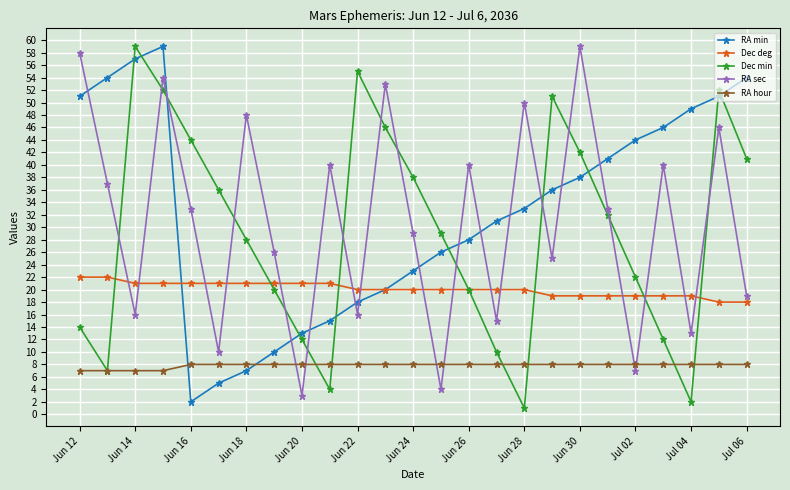

What is the greatest value displayed?

59